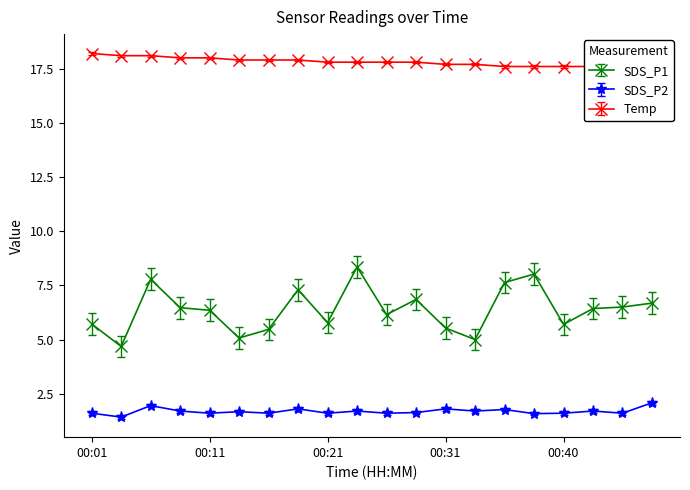

At which label does SDS_P1 first exceed 6?

00:06